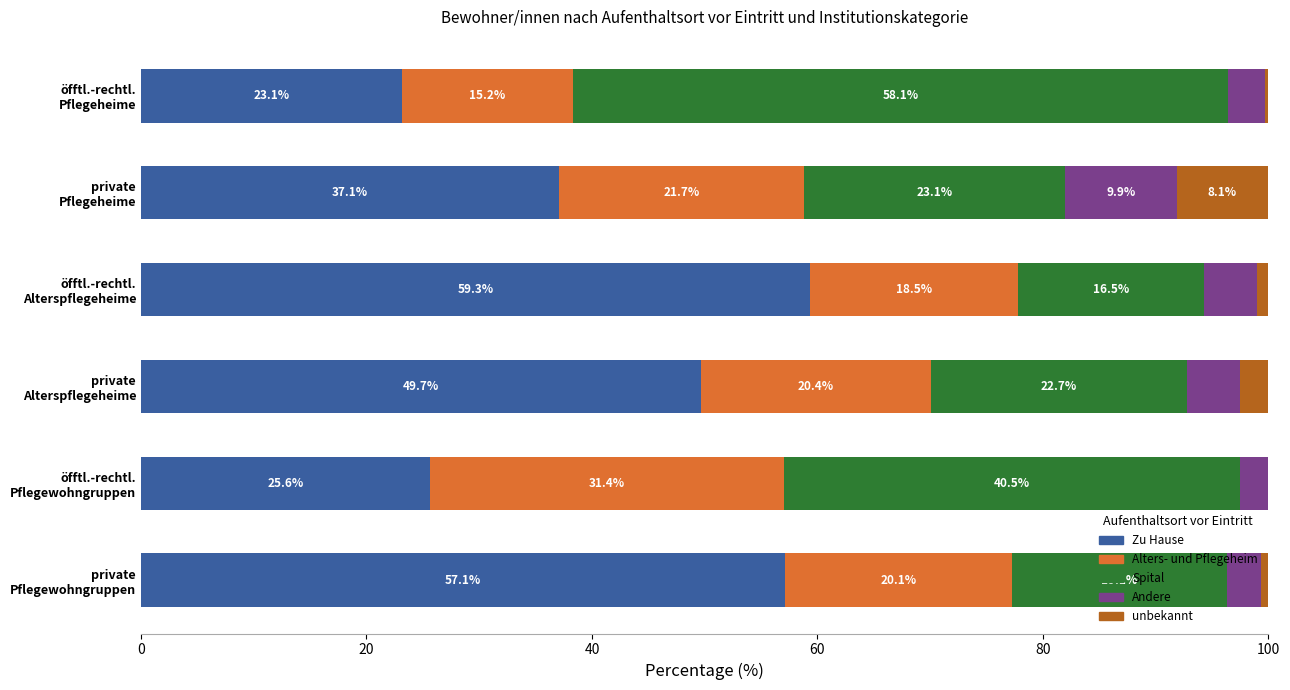

How many data points does each series have?

6